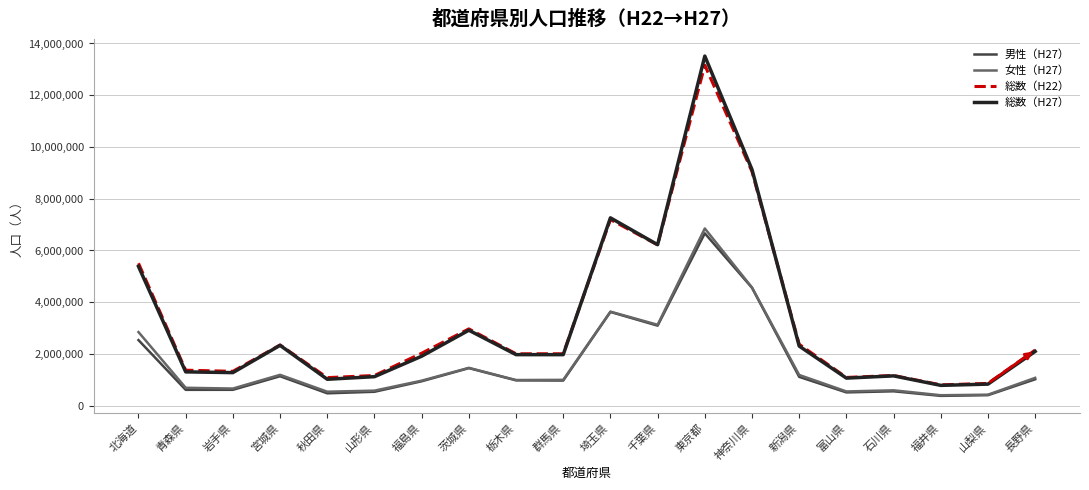

True or false: 女性（H27） and 総数（H27） cross at least once.

False